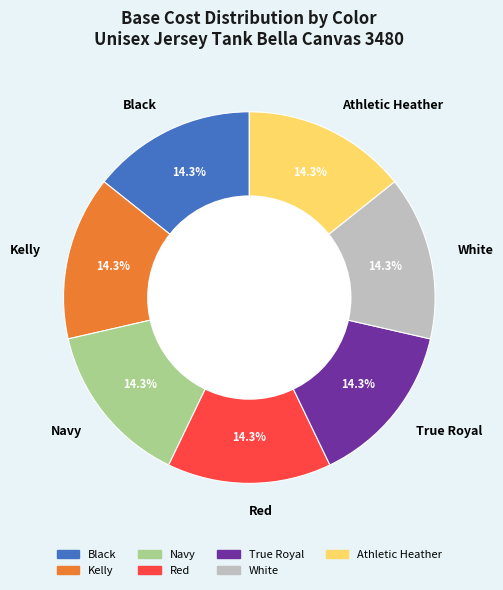

How much of the chart is everything except Kelly?

85.7%